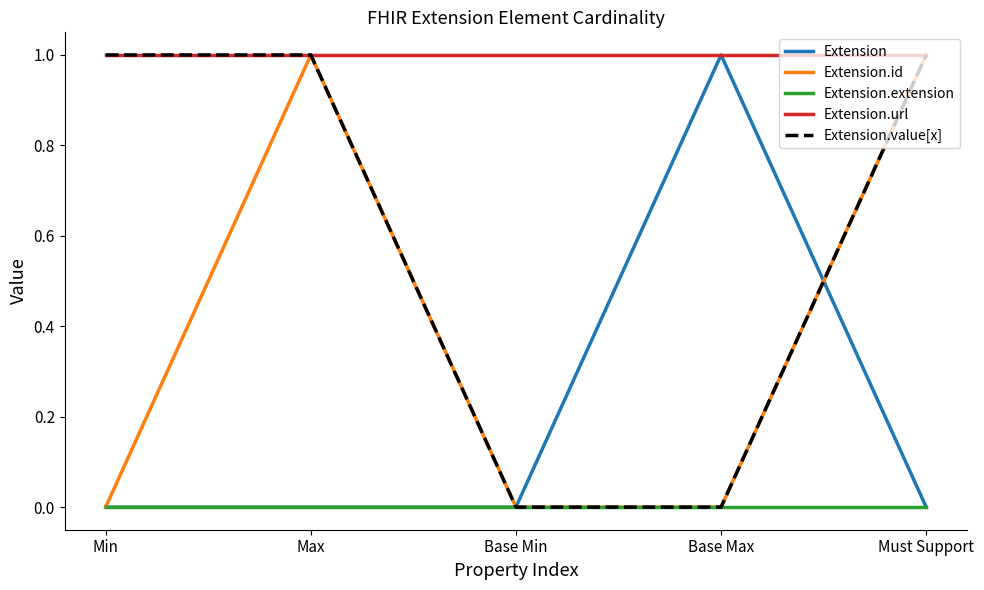

Is it true that Extension equals 0 at Base Max?

False